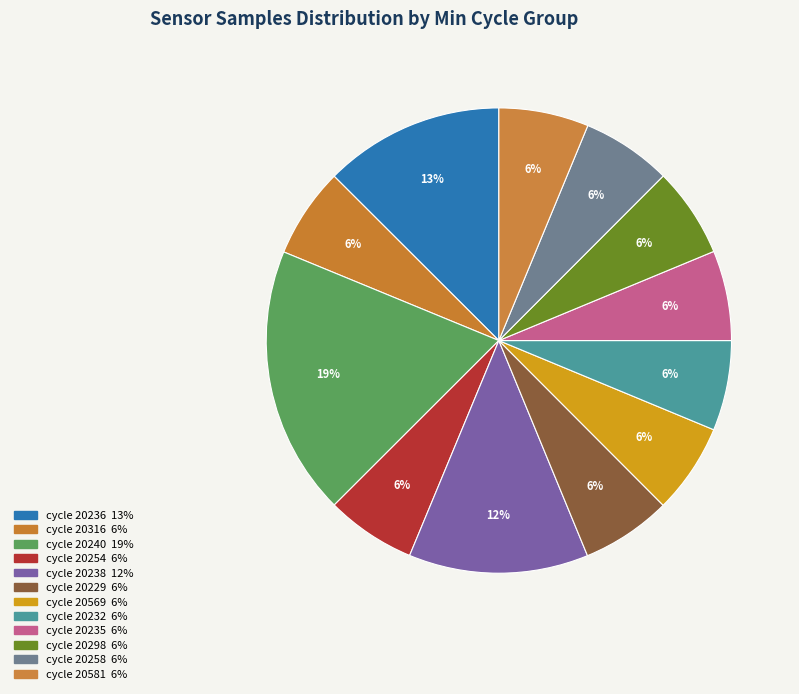

How many slices are in this pie chart?

12